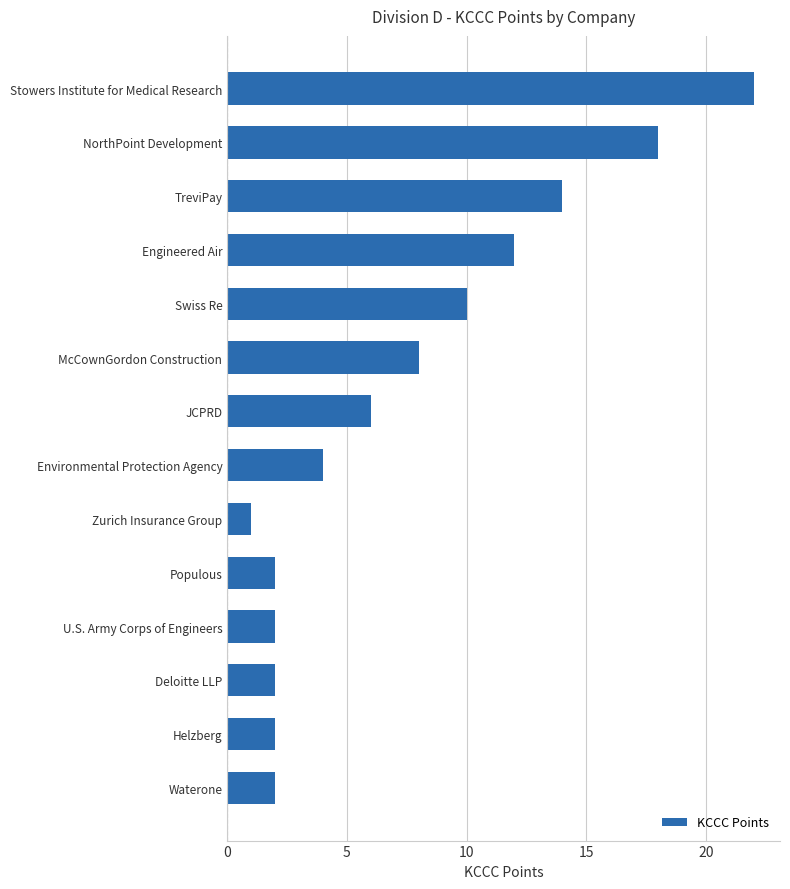

What is the change in value from Zurich Insurance Group to Environmental Protection Agency?

+3